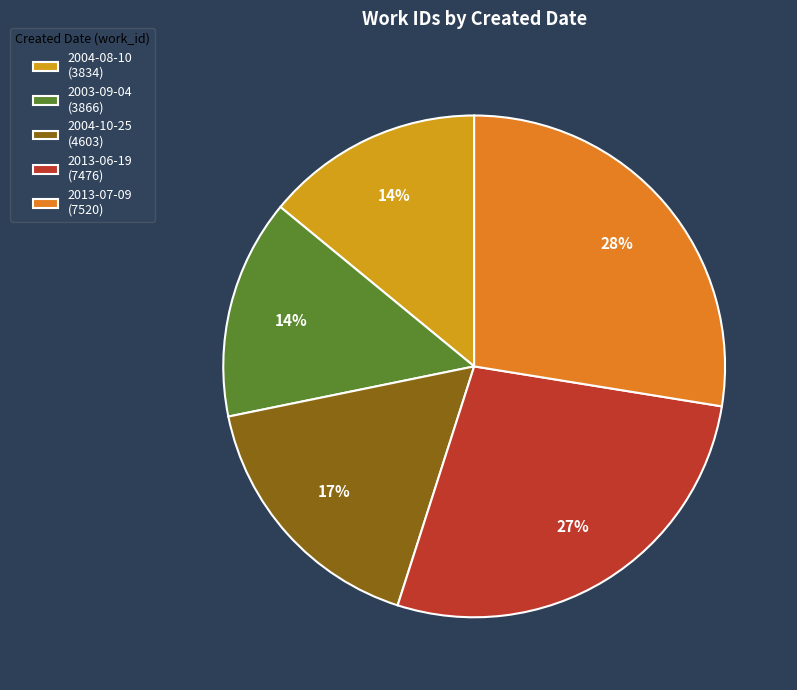

To the nearest percent, what is the average slice percentage?

20%